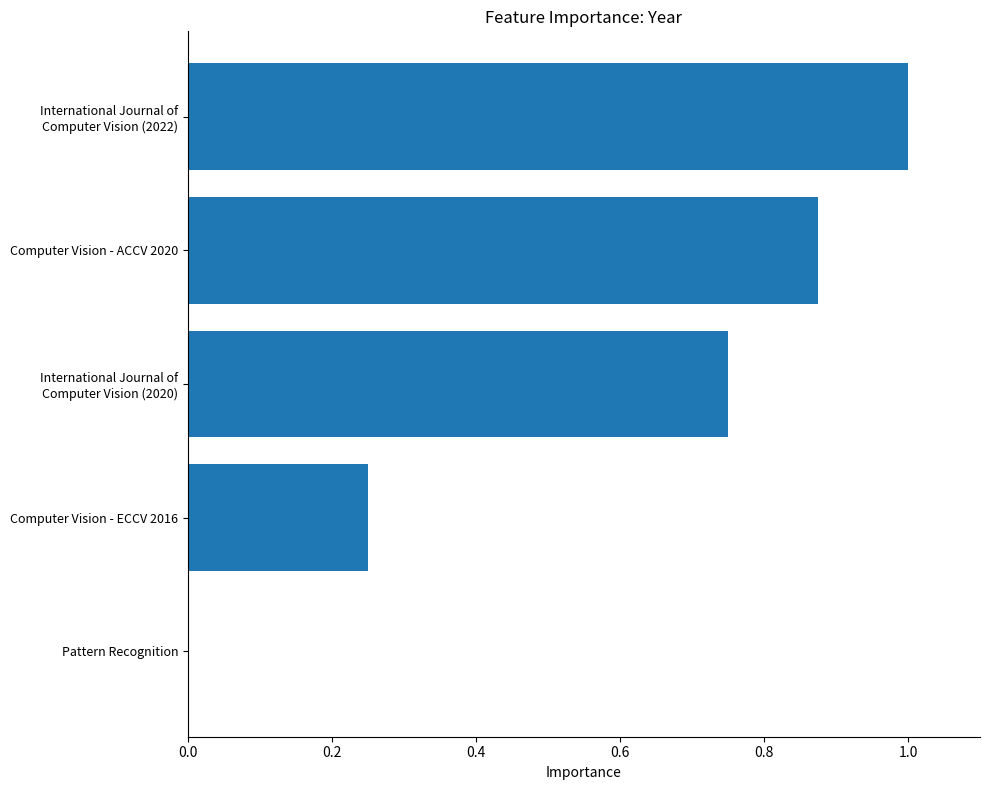

True or false: the data shows 0.0 at Pattern Recognition.

True